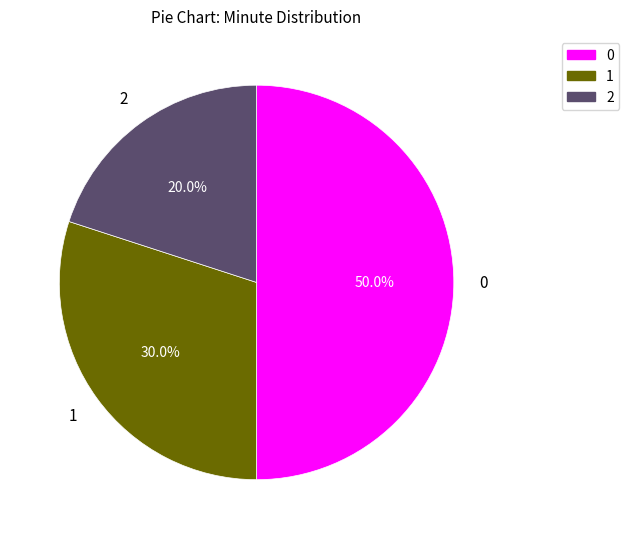

What percentage do 2 and 1 together represent?

50.0%